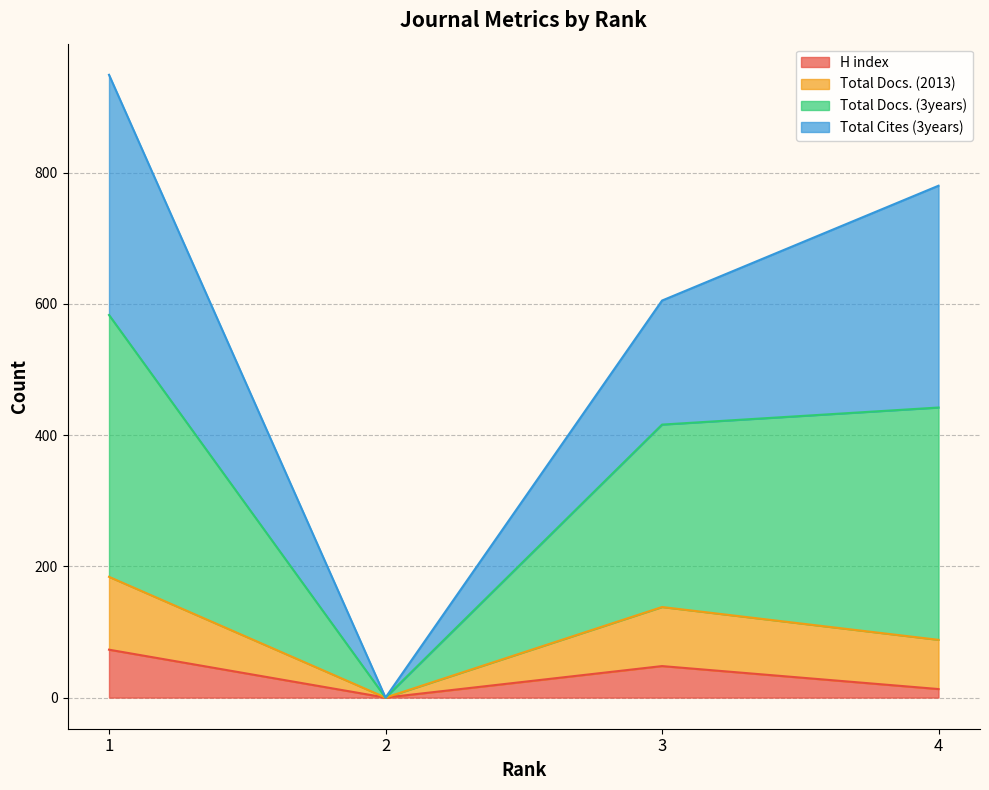

Reading right to left, what are the values for H index?

4=13	3=48	2=0	1=73